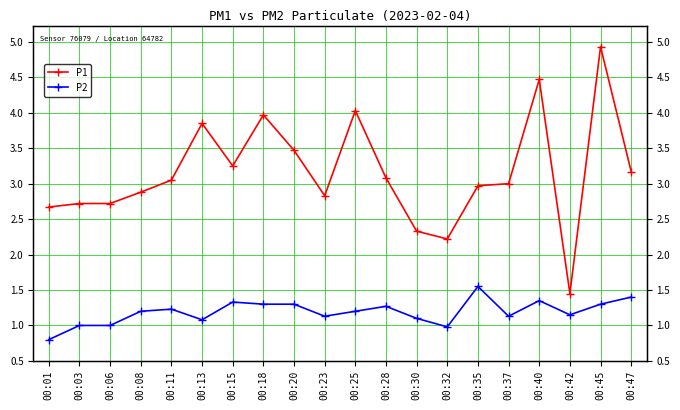

True or false: P2 and P1 cross at least once.

False